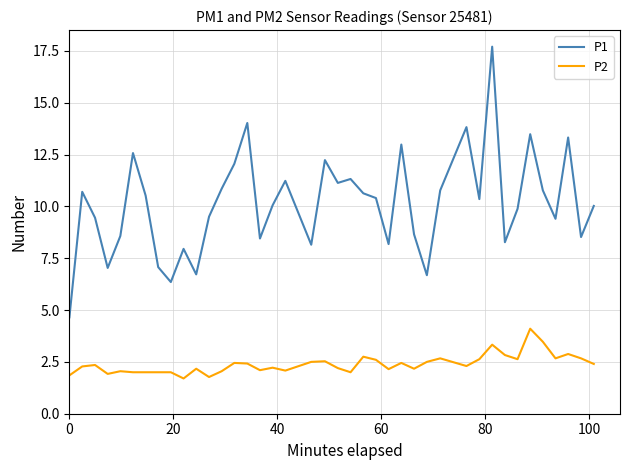

True or false: P1 and P2 cross at least once.

False